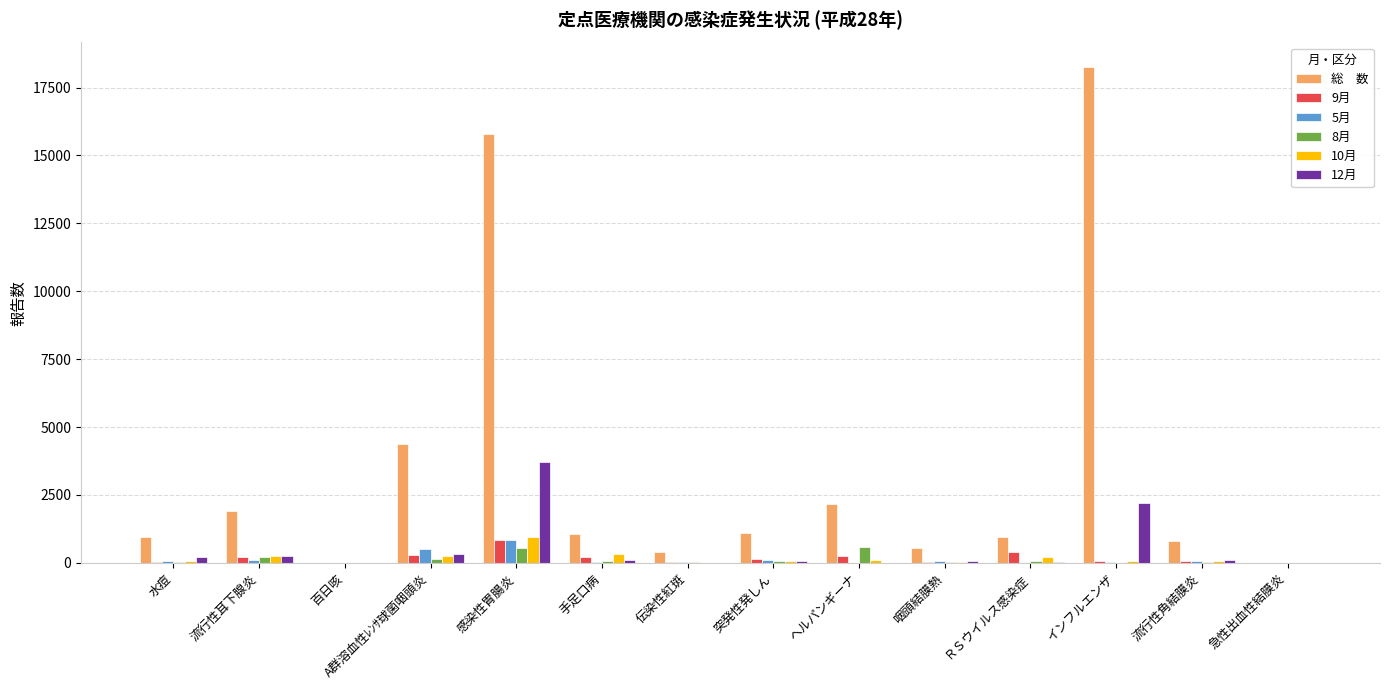

What is the total value across all series at 感染性胃腸炎?

22725